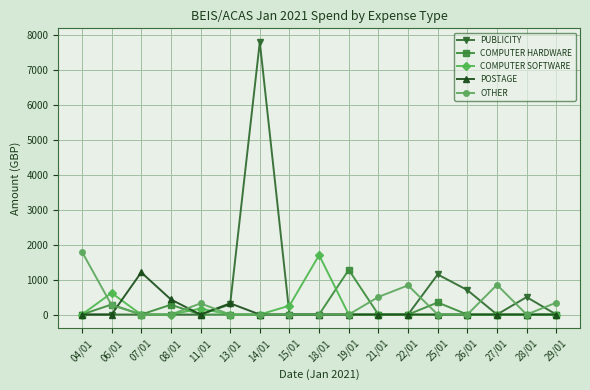

What position from the right is 26/01?

4